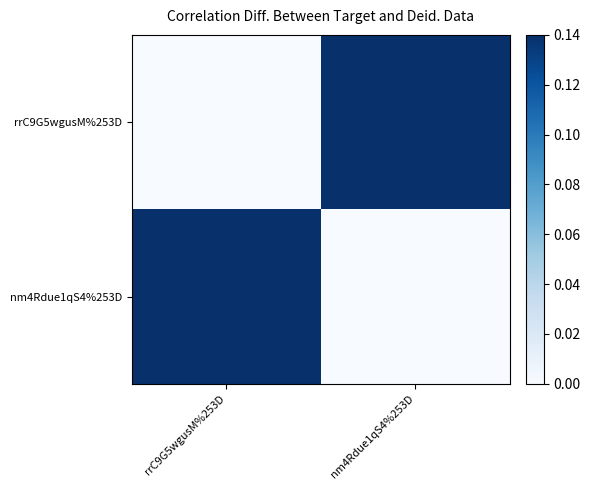

Which series has the largest range (max minus min)?

rrC9G5wgusM%253D